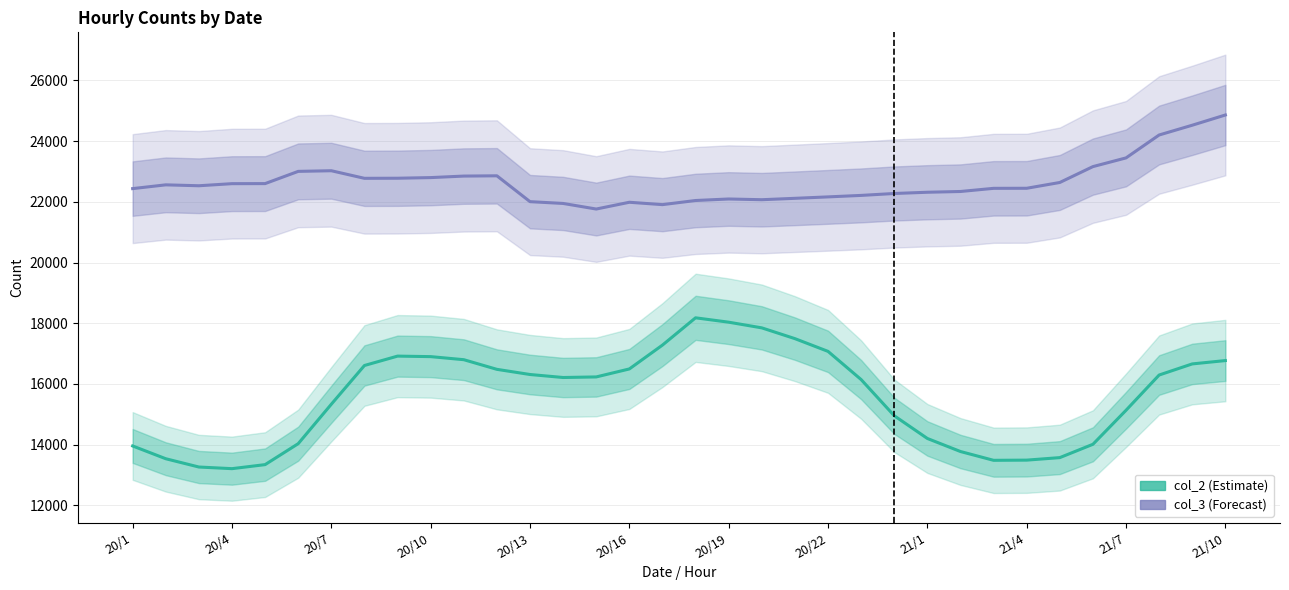

How many distinct data groups are displayed?

2